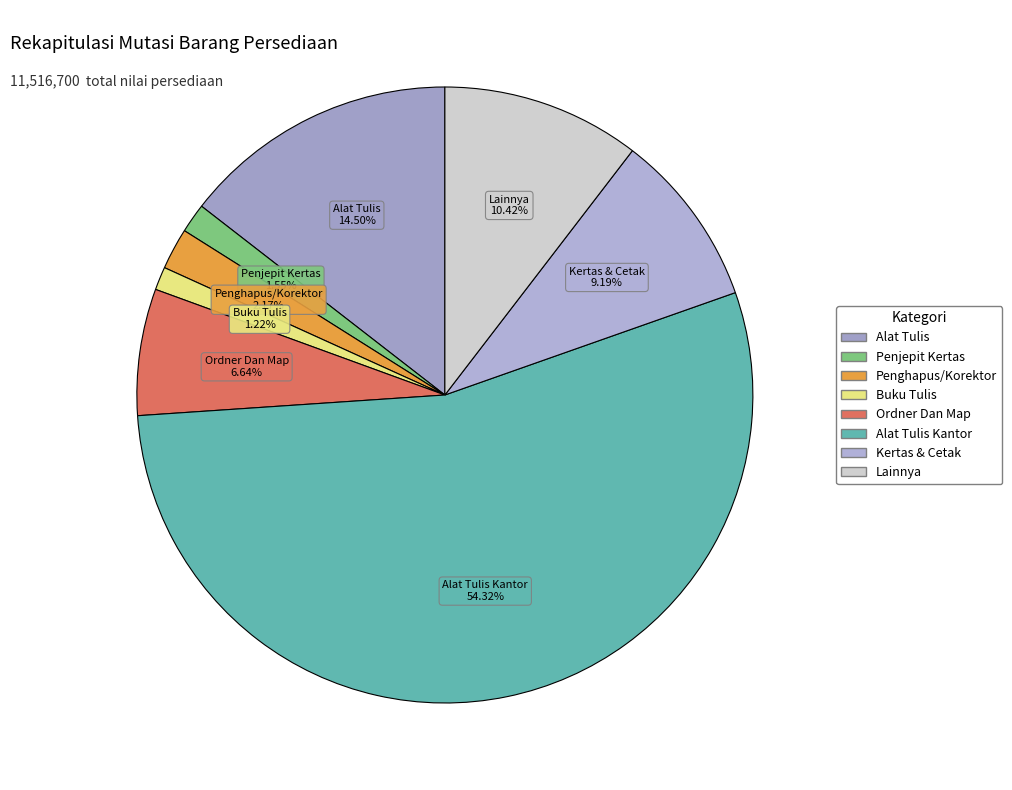

True or false: Alat Tulis accounts for 24% of the total.

False